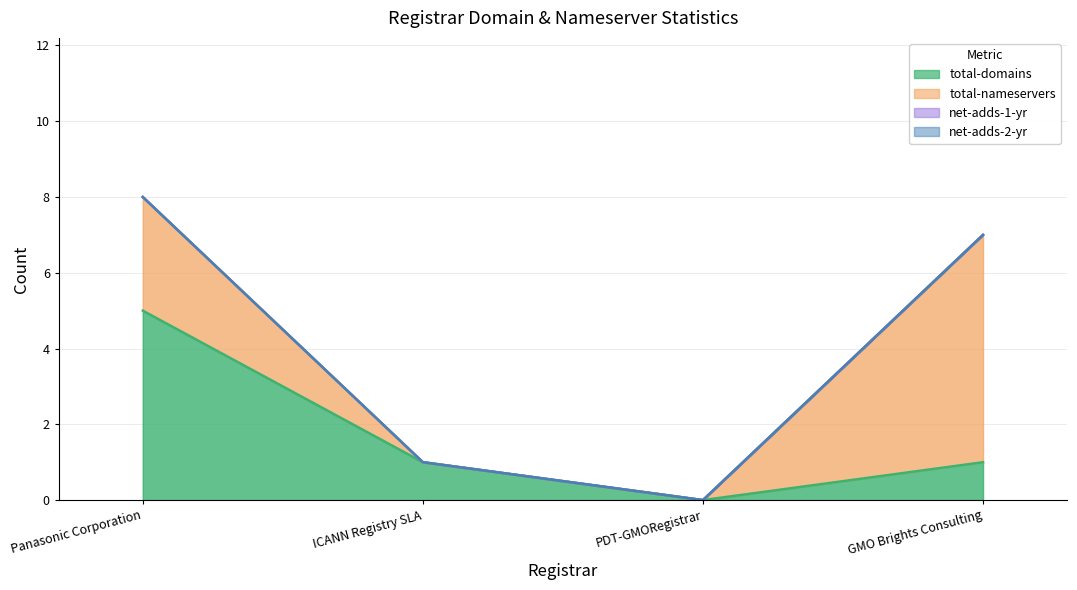

What position from the left is PDT-GMORegistrar?

3